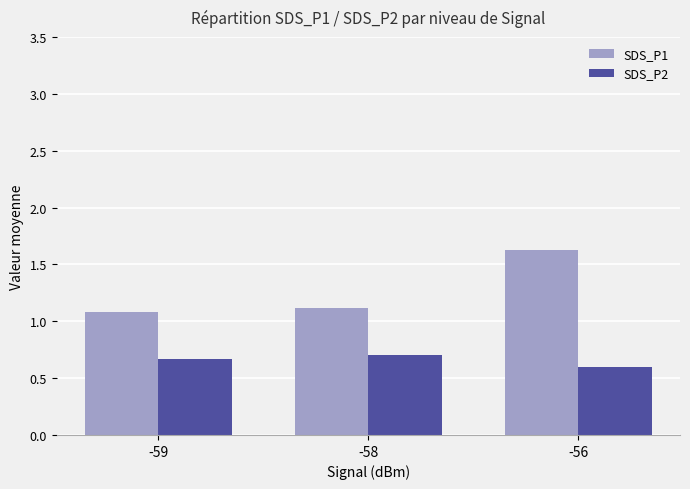

What is the approximate value of SDS_P2 at -56?

0.6